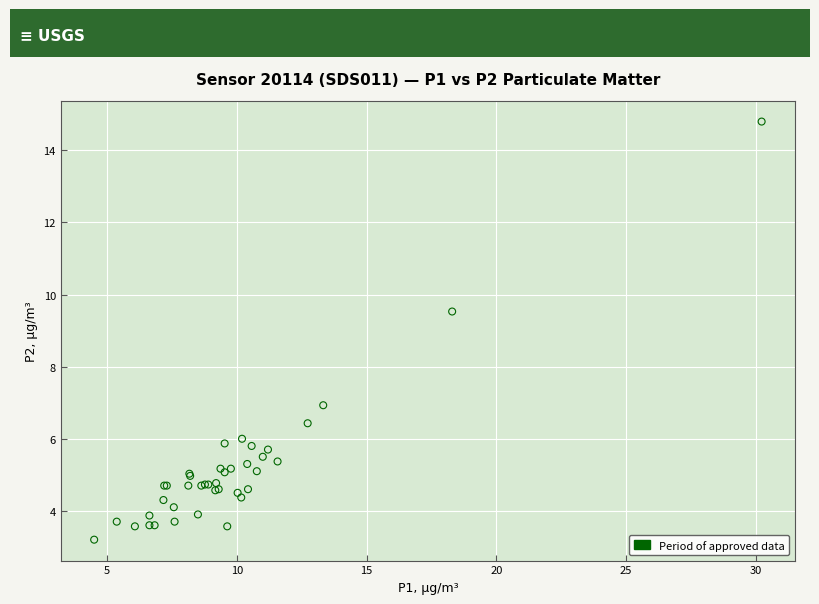

What Y value in the scatter plot is closest to 9?

9.5